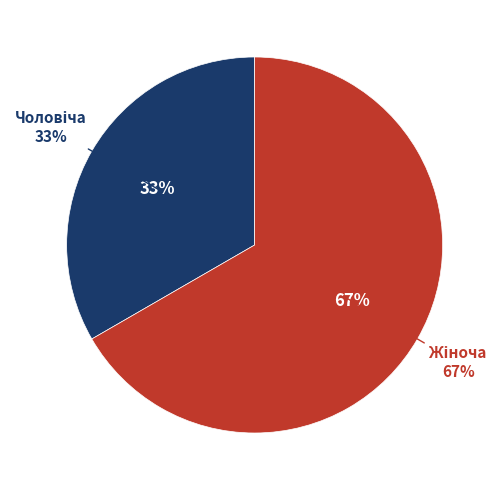

True or false: Жіноча accounts for 67% of the total.

True